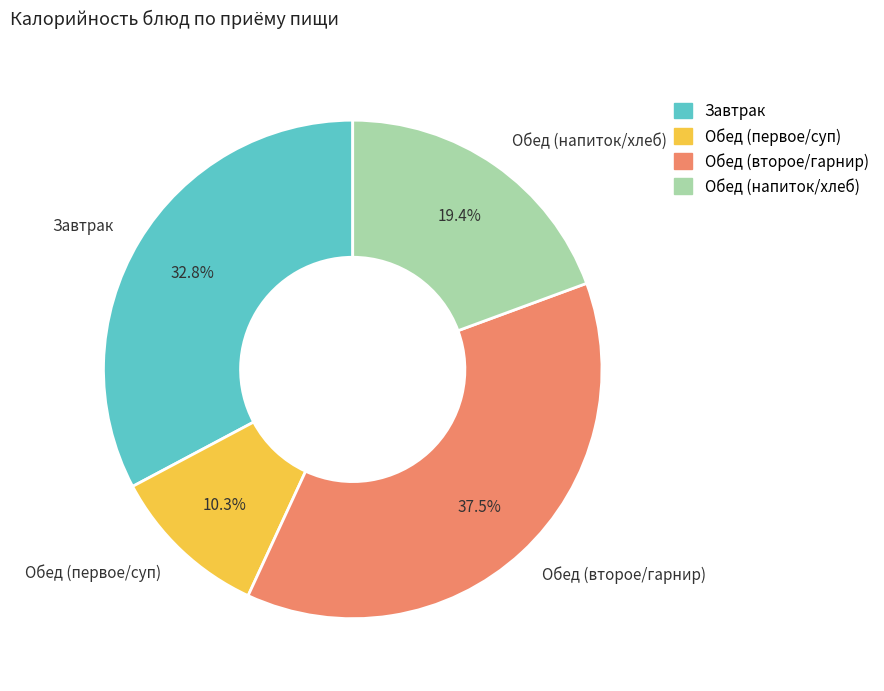

Rank the categories by value from lowest to highest.

Обед (первое/суп), Обед (напиток/хлеб), Завтрак, Обед (второе/гарнир)